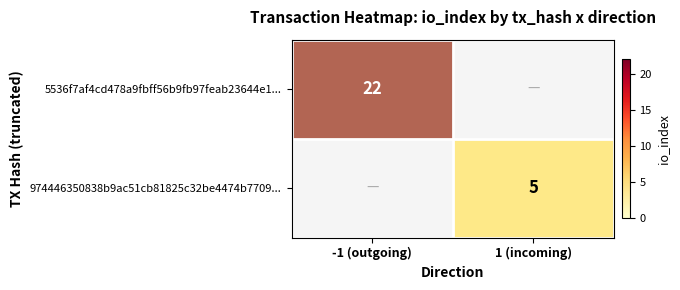

The 974446350838b9ac51cb81825c32be4474b7709... series shows 5 at 1 (incoming). True or false?

True